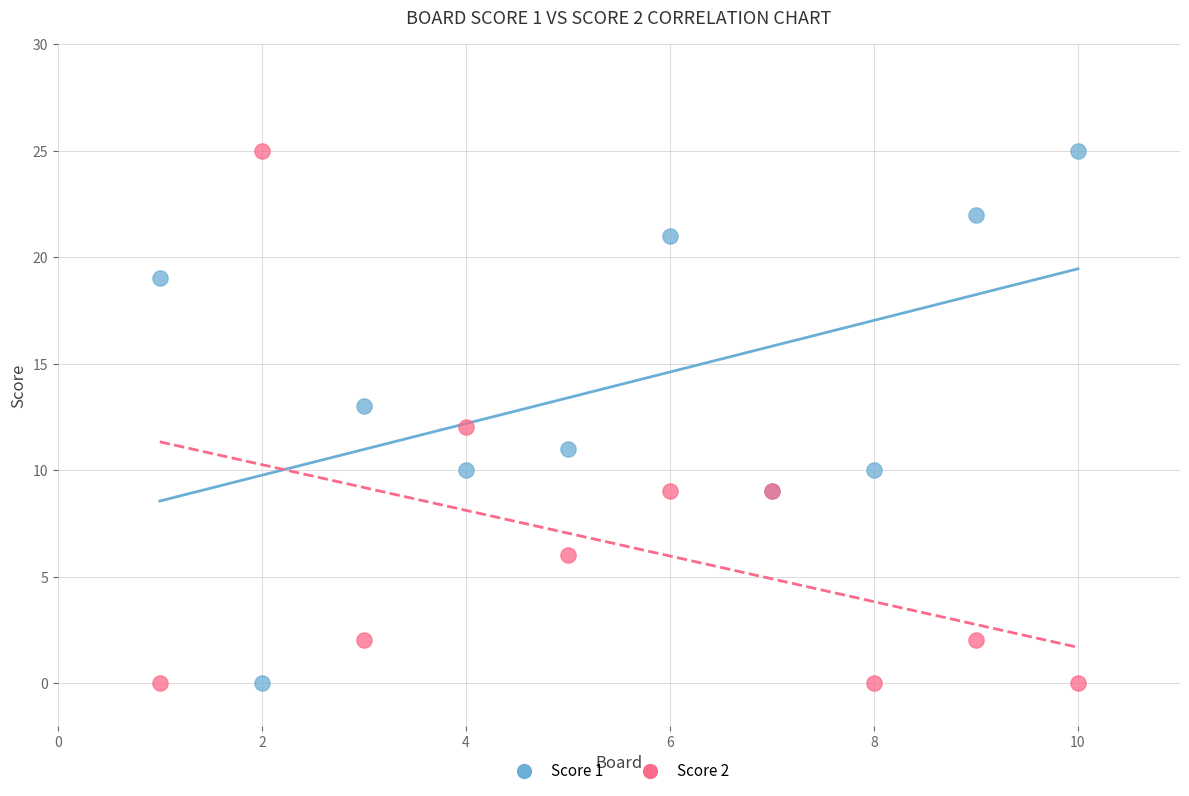

What is the X range (max minus min) for the scatter plot?

9